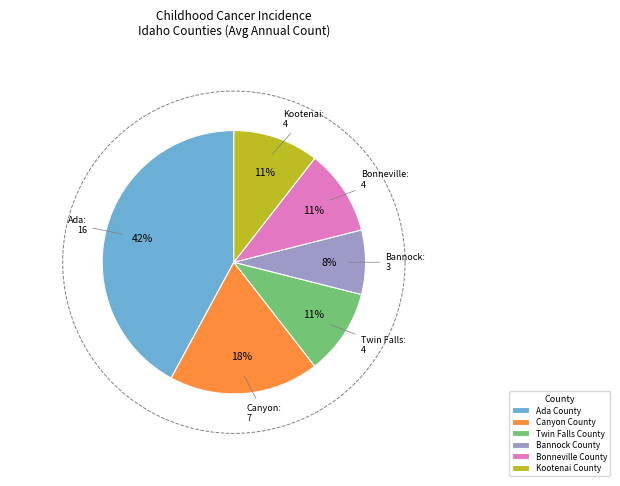

The Twin Falls County slice represents 11% of the pie. True or false?

True